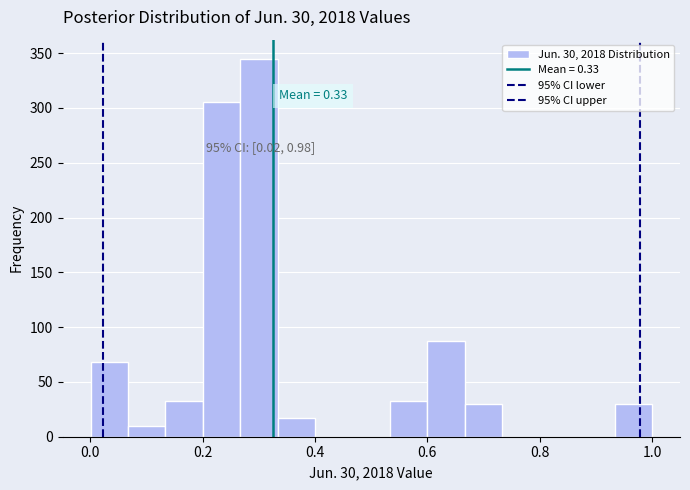

Around what value on the x-axis is the tallest bar? Give the approximate position of its centre, as read against the axis.

0.30